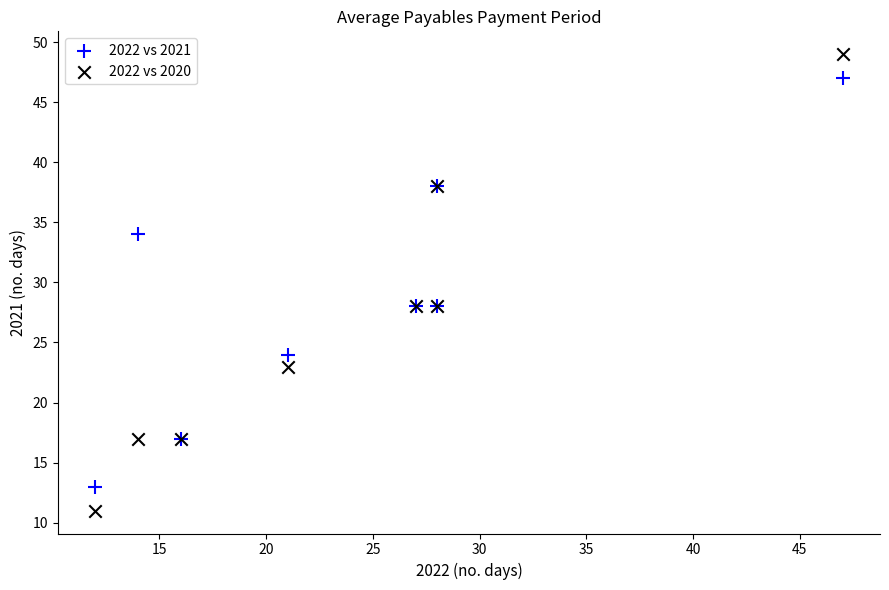

Which series has the widest spread of Y values?

2022 vs 2020